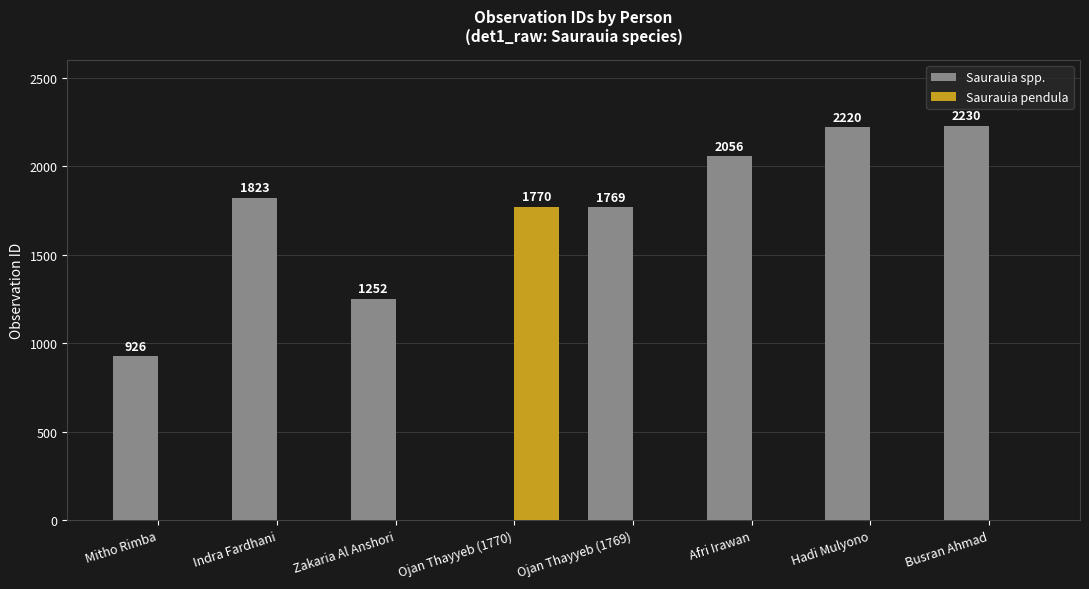

What is the greatest value displayed?

2230